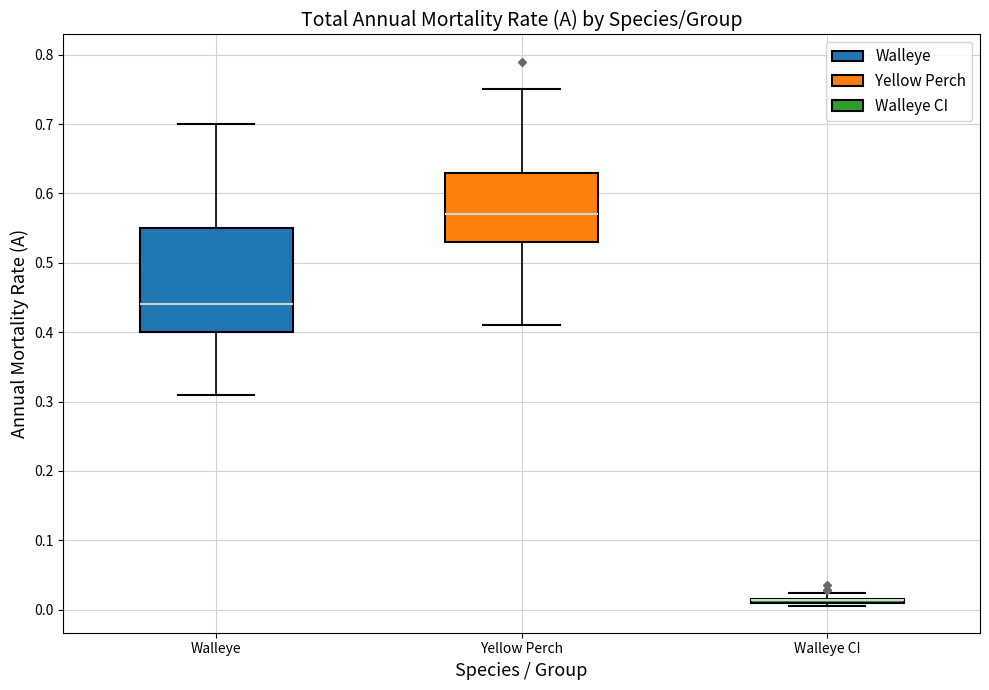

Where is the lower edge of the box for Walleye CI on the y-axis? The values are not printed on the chart, so give them approximately, as read against the axis.

0.01